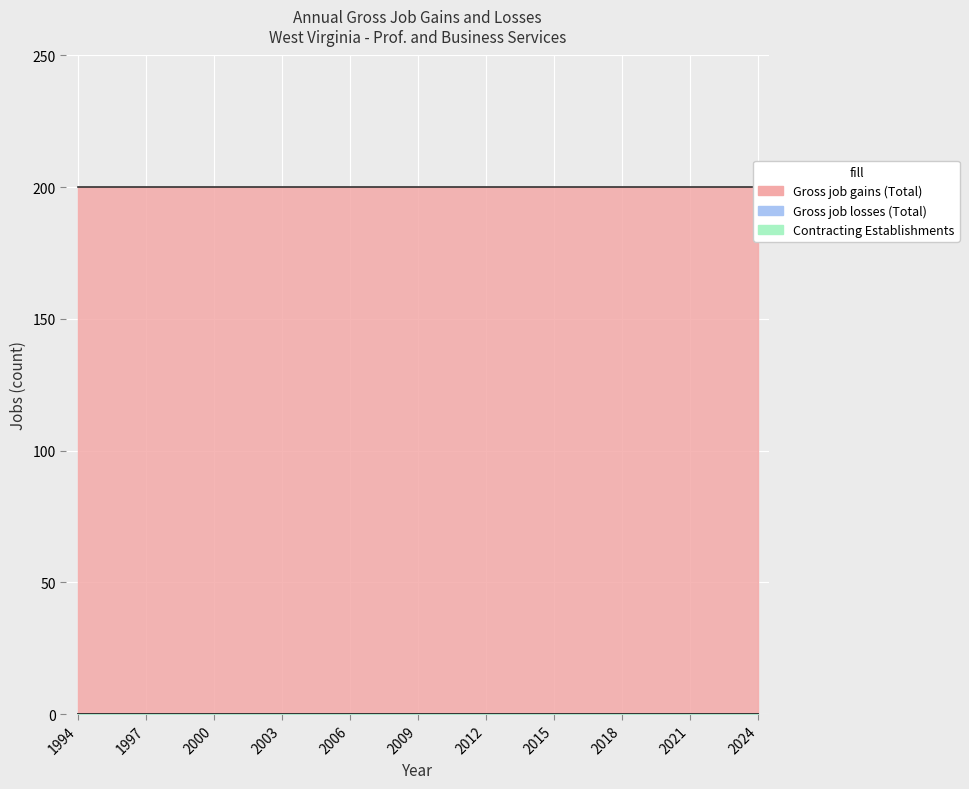

At which category is the sum across all series the highest?

1994